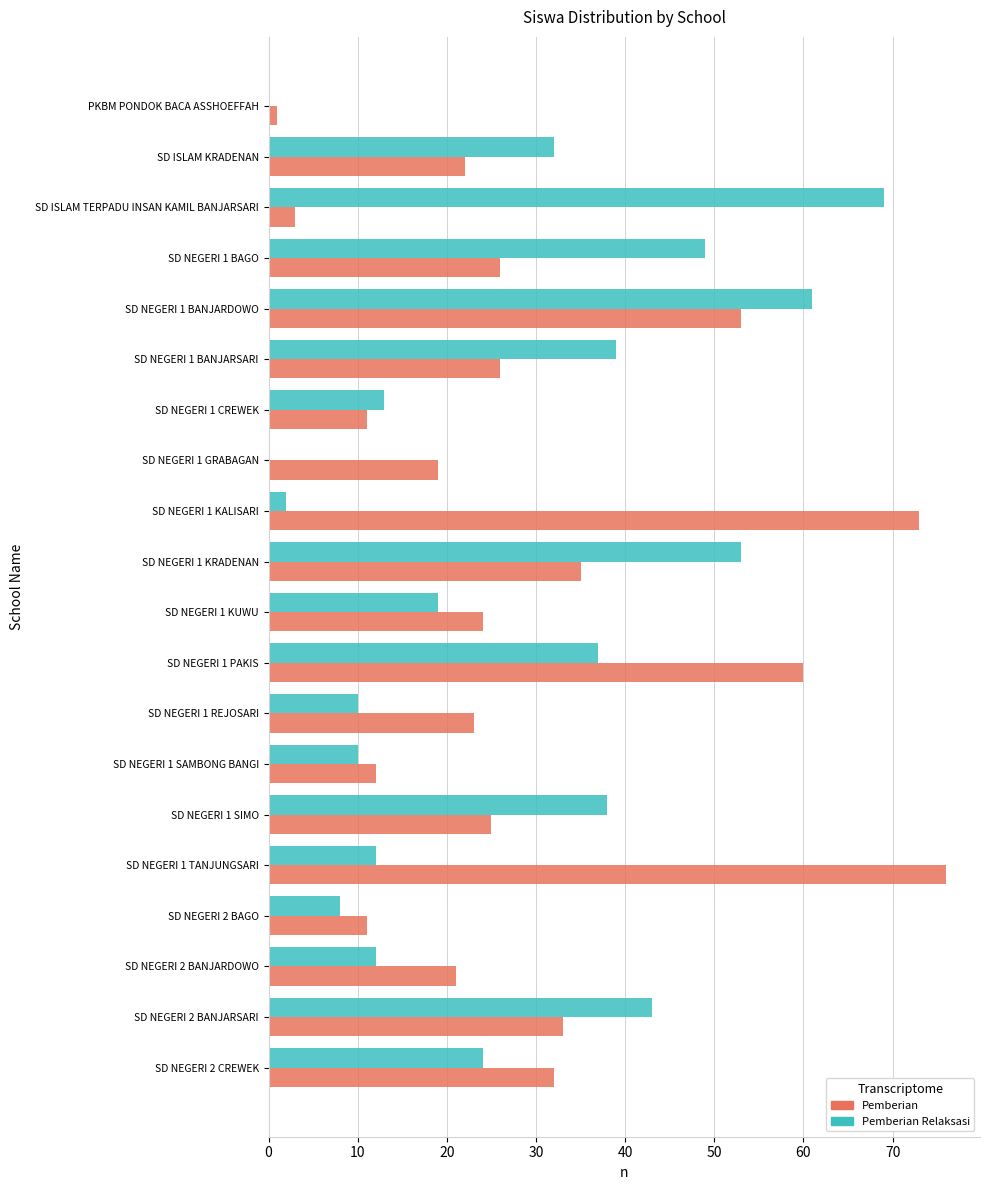

At which category is the sum across all series the highest?

SD NEGERI 1 BANJARDOWO